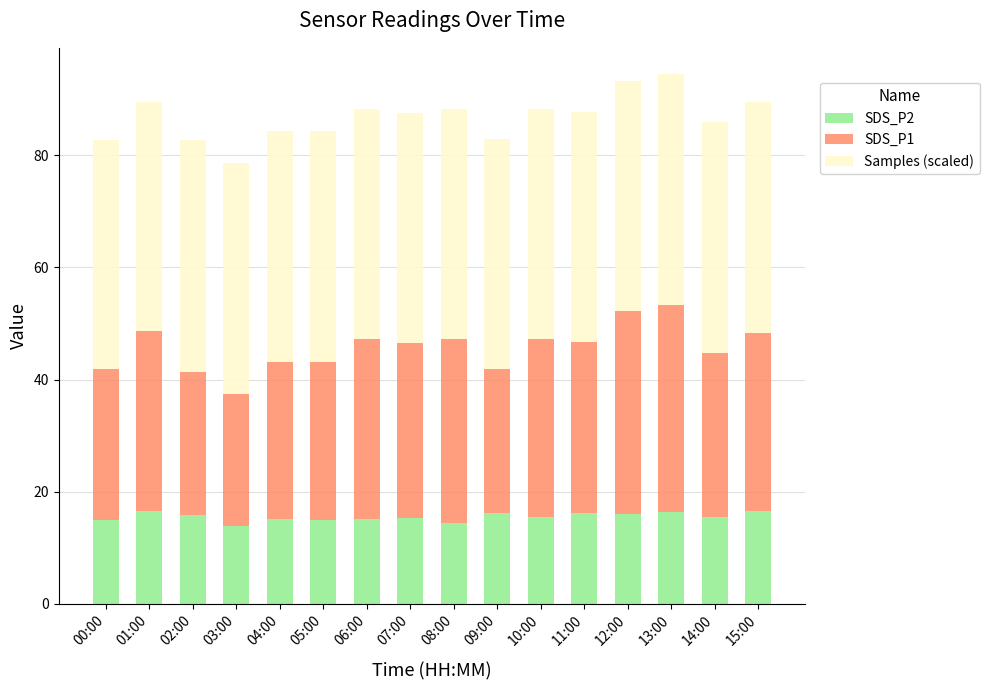

What is the sum of all SDS_P2 values?

248.2